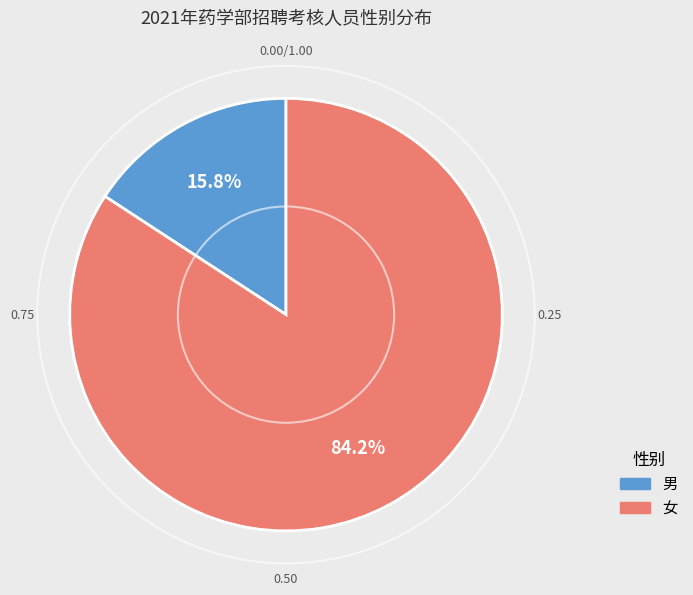

To the nearest percent, what is the difference between the 女 and 男 slice percentages?

68%